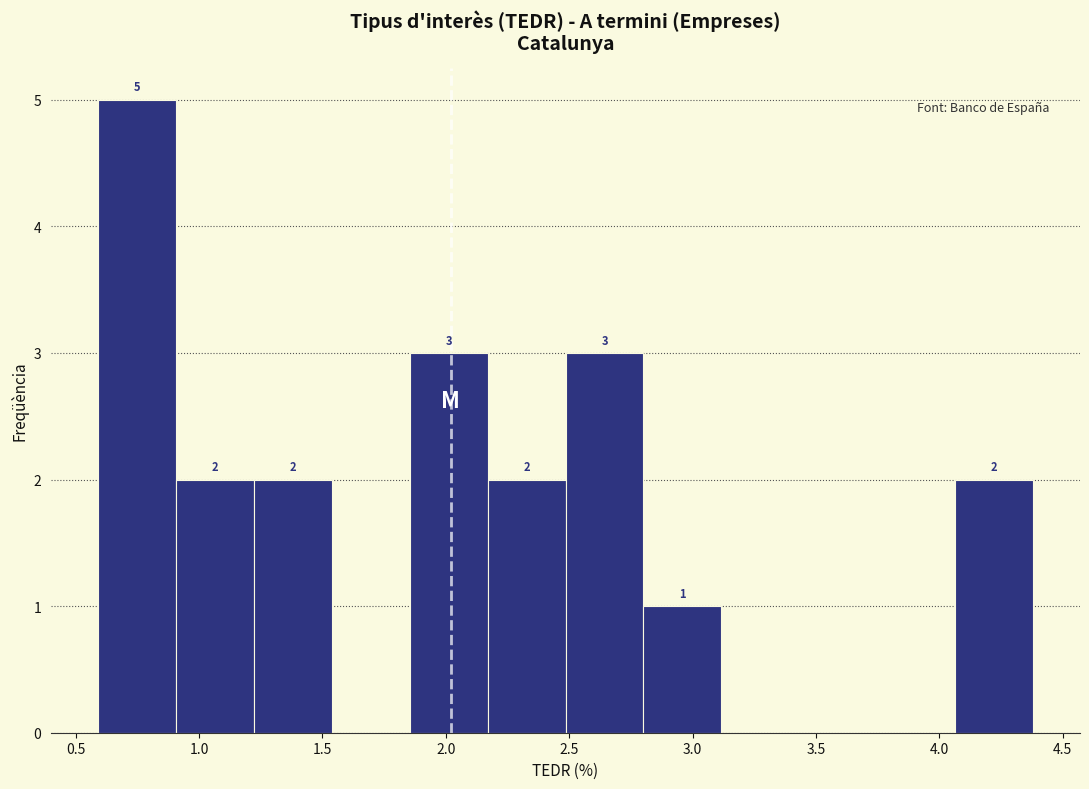

Which range on the x-axis has the tallest bar?

0.60 to 0.90